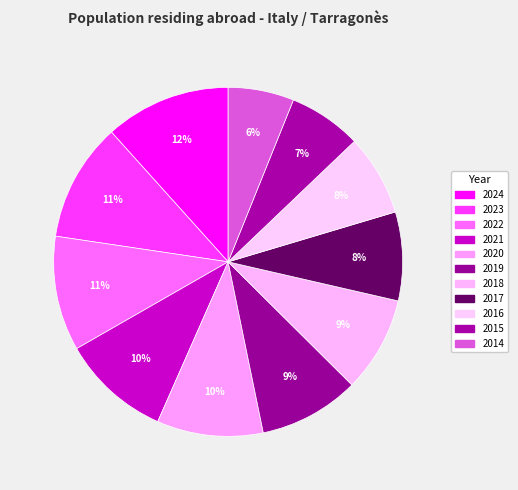

How many slices are in this pie chart?

11